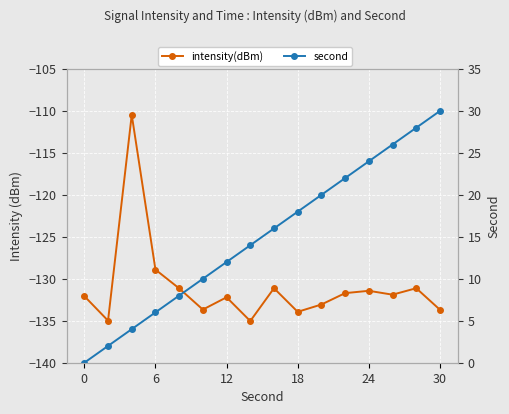

What is the total value across all series at 12?

-106.5